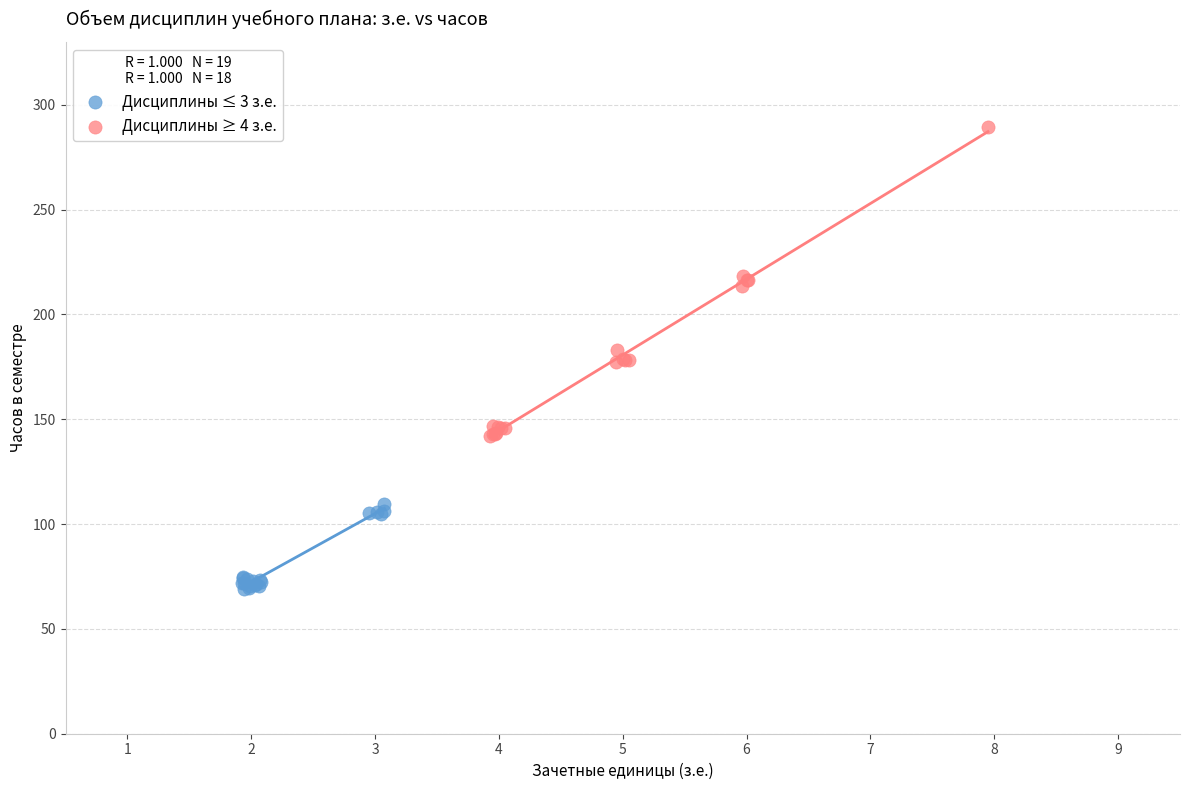

What are all the series names shown in the legend?

Дисциплины ≤ 3 з.е., Дисциплины ≥ 4 з.е.